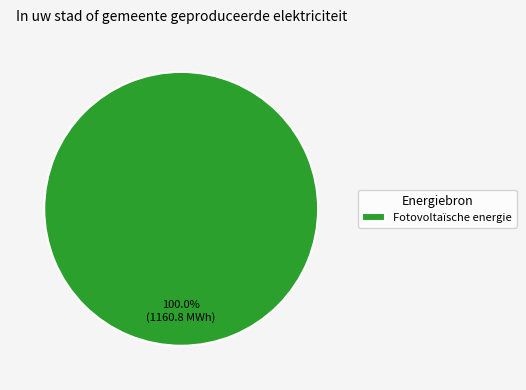

The Fotovoltaïsche energie slice represents 94% of the pie. True or false?

False